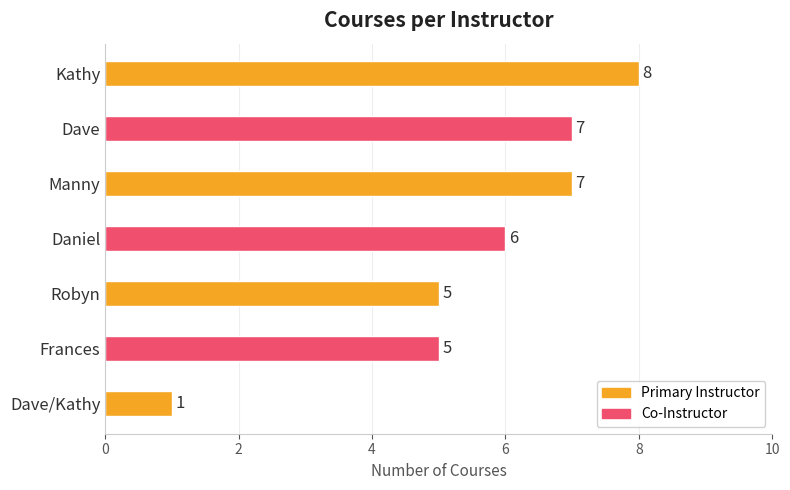

How many bars are there in total?

7